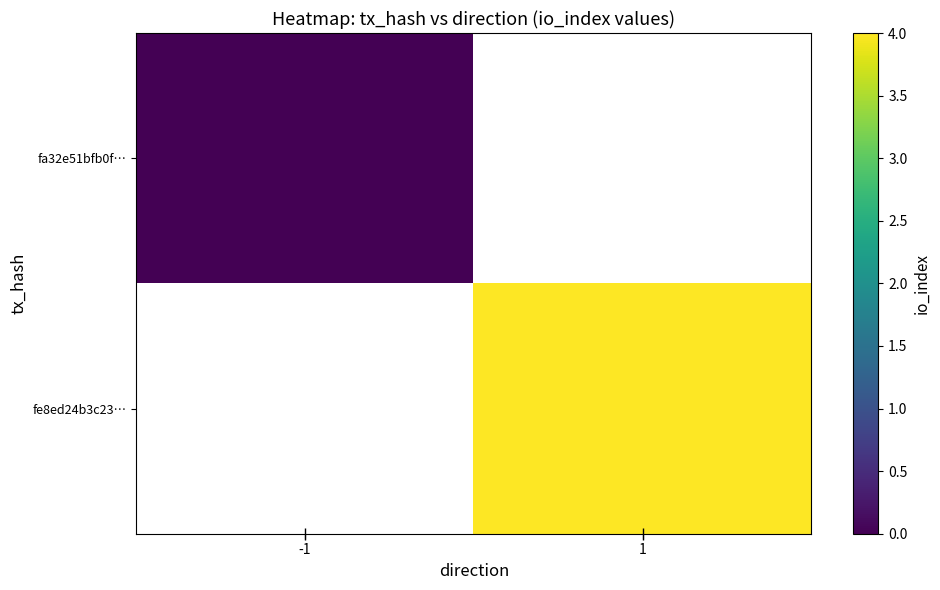

At how many categories does at least one series exceed 2?

1